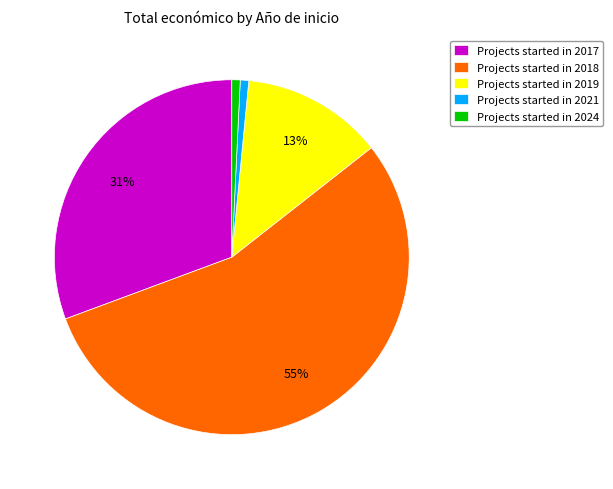

The Projects started in 2019 slice represents 13% of the pie. True or false?

True